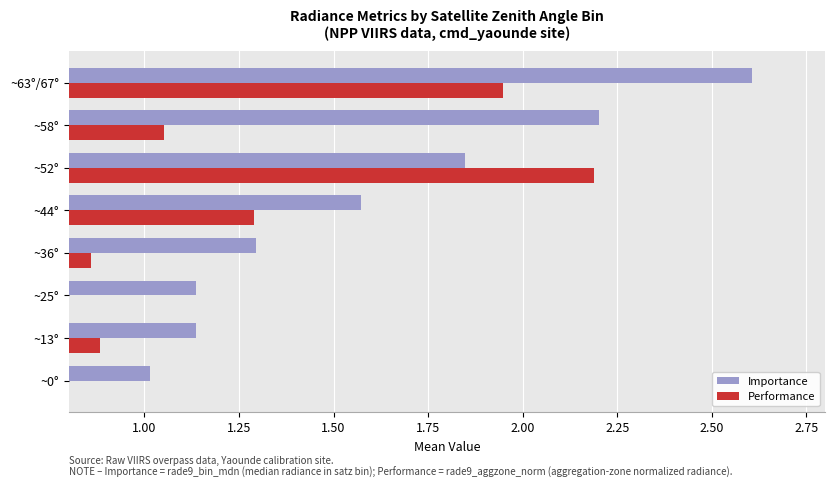

What is the difference between the second highest and minimum values in the Performance series?

1.4